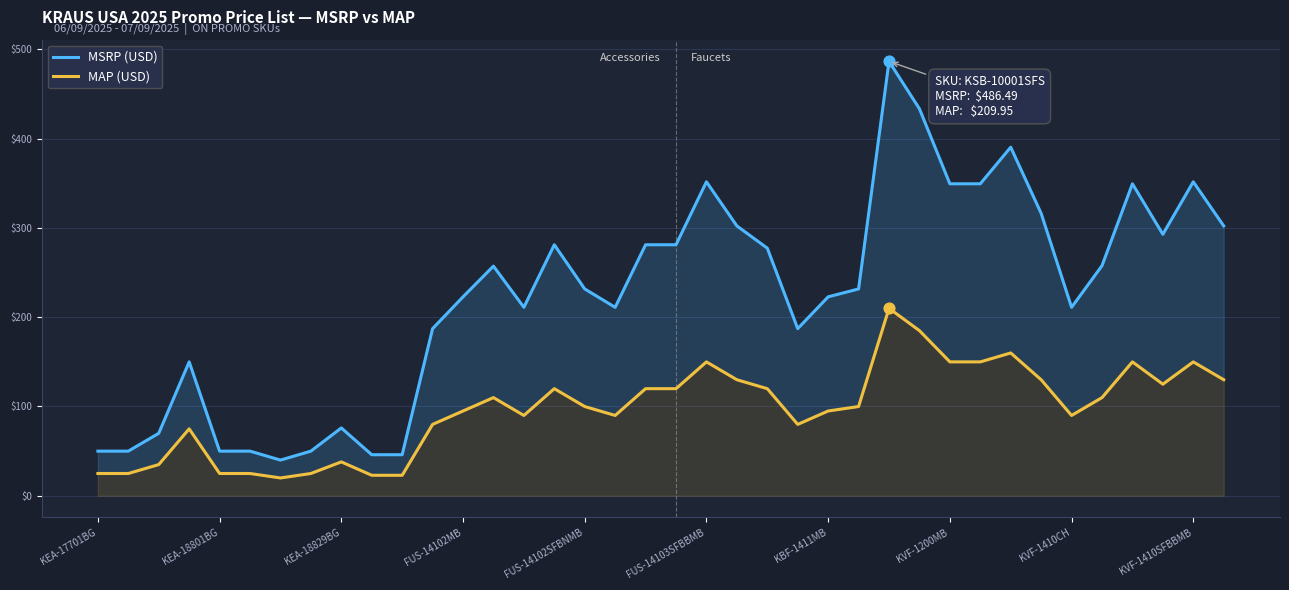

Which series has the largest Y range (max minus min)?

MSRP (USD)